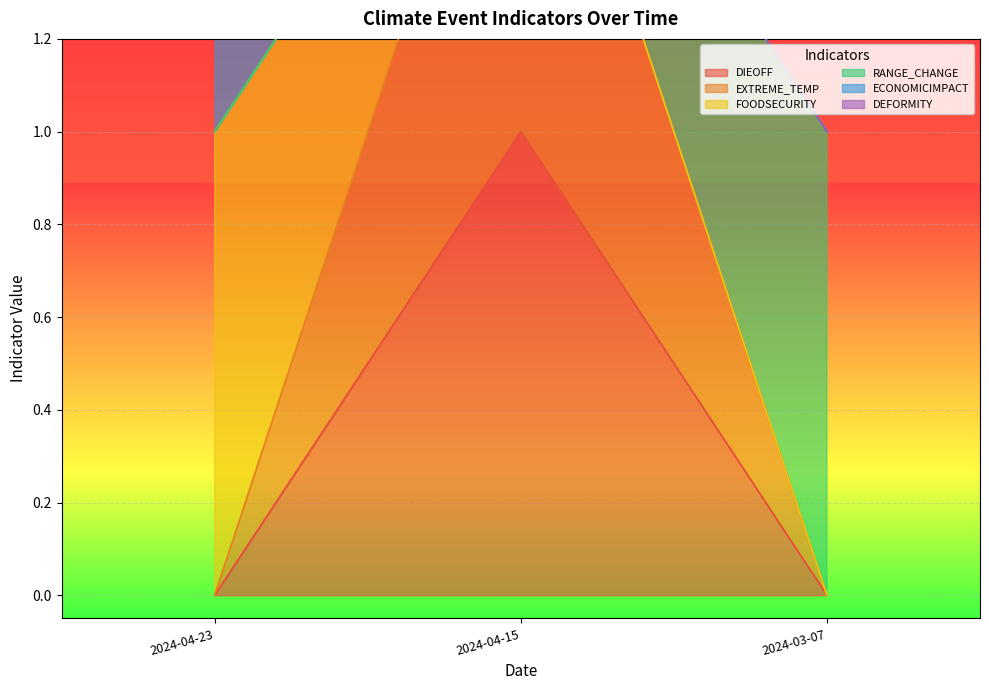

What is the label of the 3rd point from the left?

2024-03-07